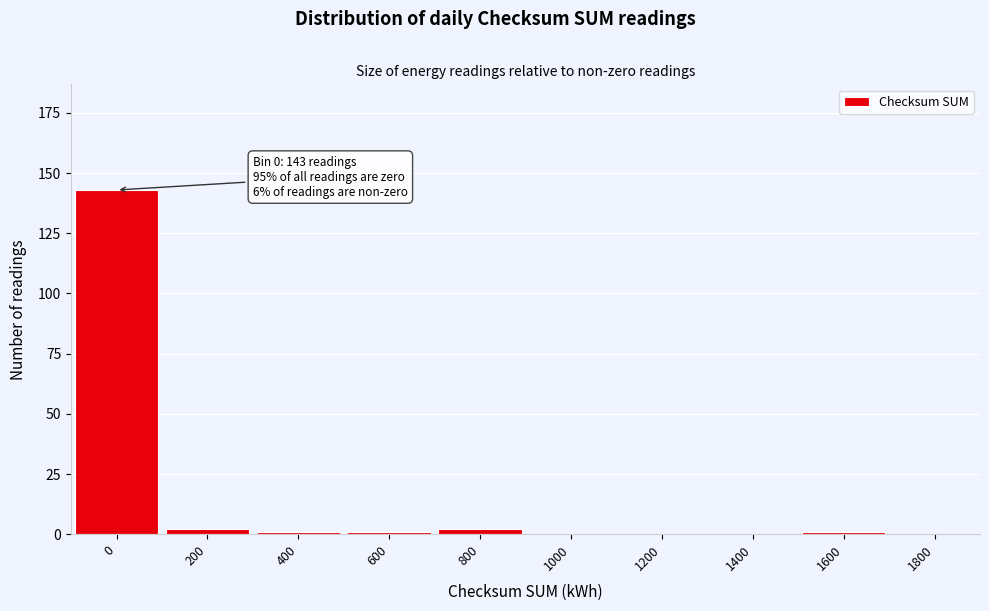

Reading right to left, what are all the values shown in this chart?

1800=0	1600=1	1400=0	1200=0	1000=0	800=2	600=1	400=1	200=2	0=143